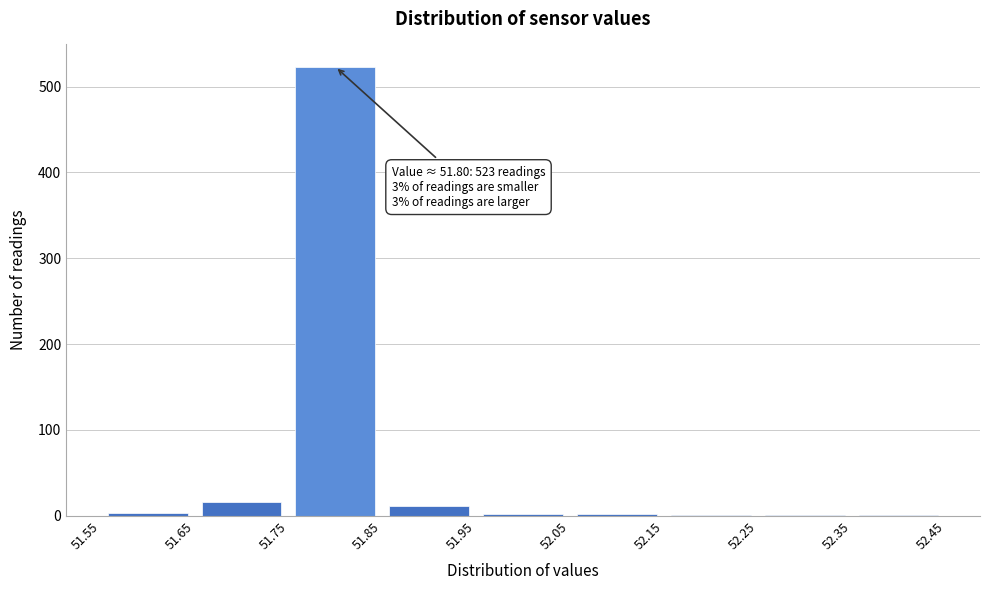

Which range on the x-axis has the tallest bar?

51.75 to 51.85